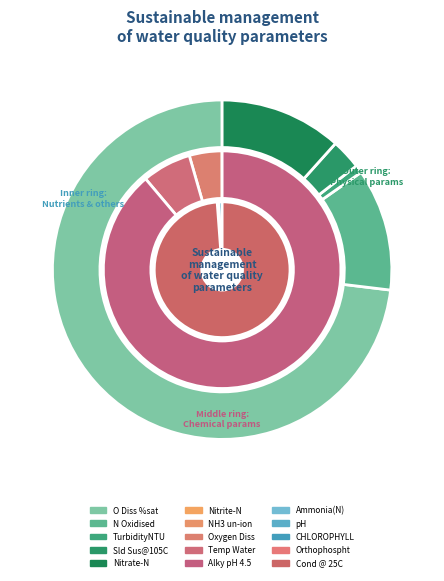

To the nearest percent, what is the difference between the N Oxidised and CHLOROPHYLL slice percentages?

1%